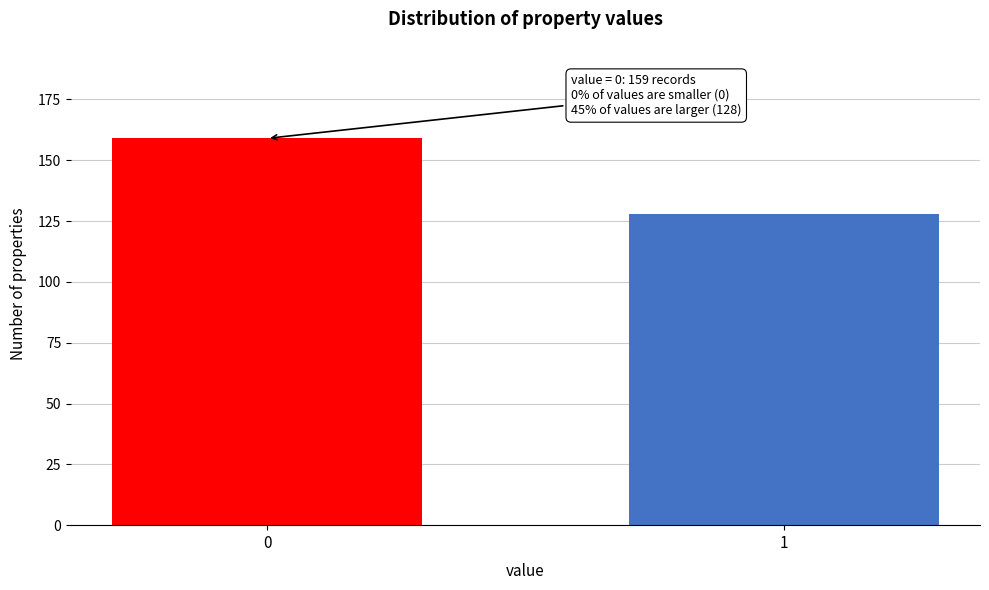

Reading left to right, transcribe all the data shown in this chart.

0=159	1=128